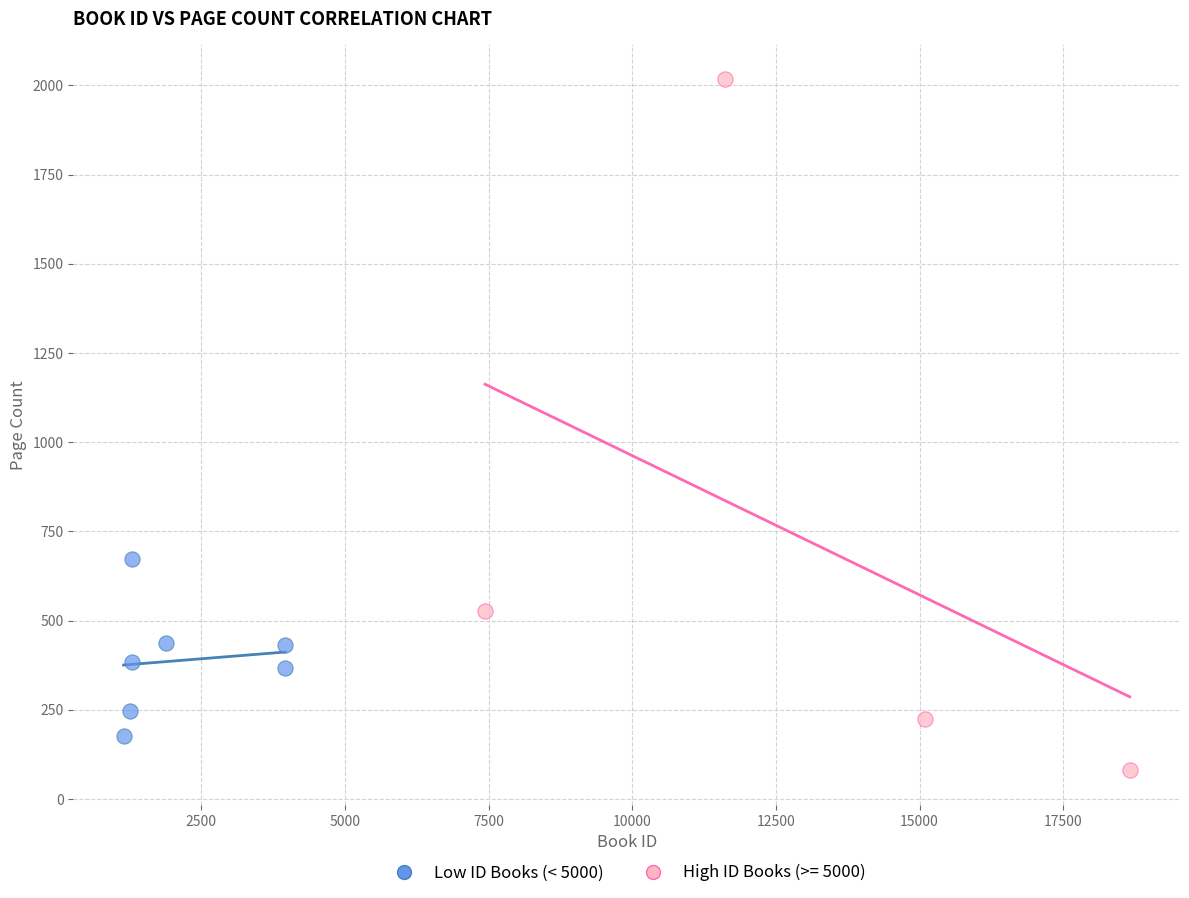

Which series reaches the maximum Y coordinate?

High ID Books (>= 5000)